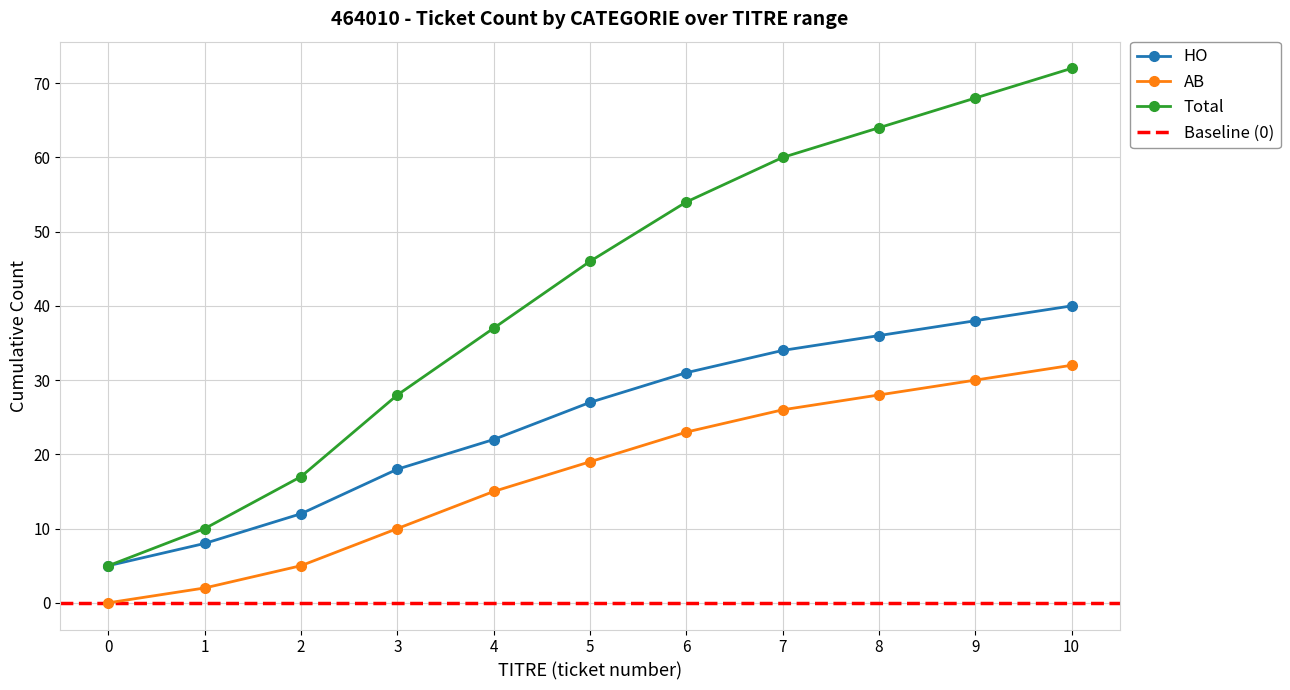

True or false: Total and HO cross at least once.

False